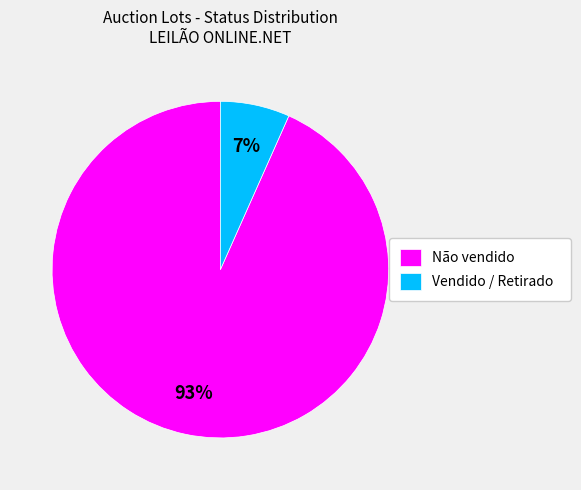

How many segments does this pie chart have?

2